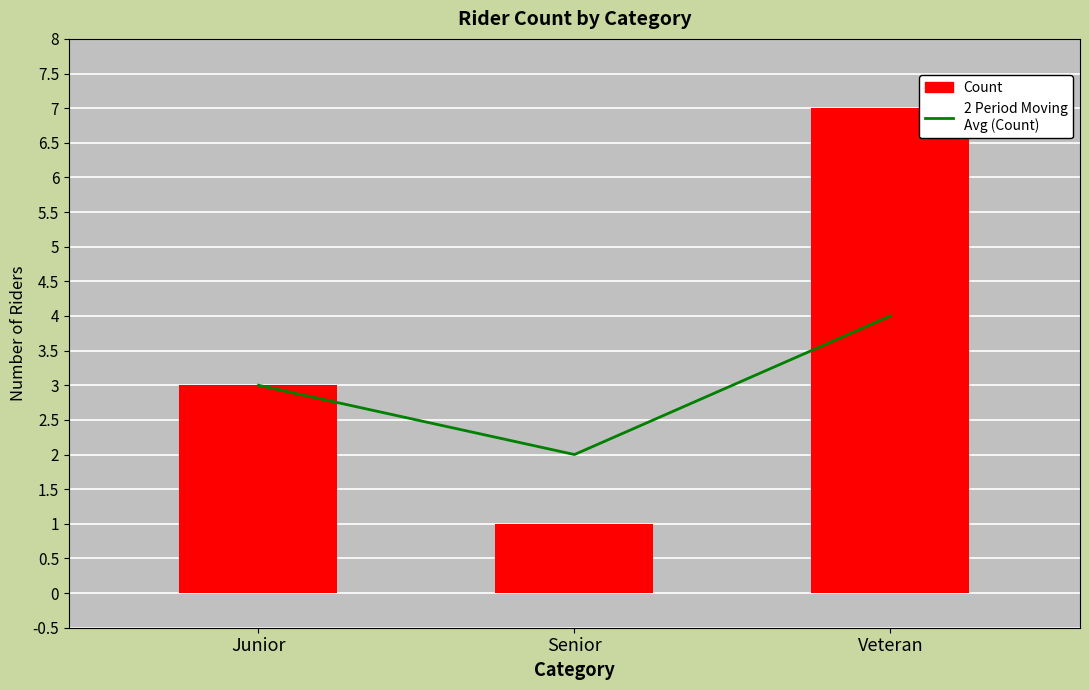

Between Junior and Senior, which series saw the biggest shift?

Count